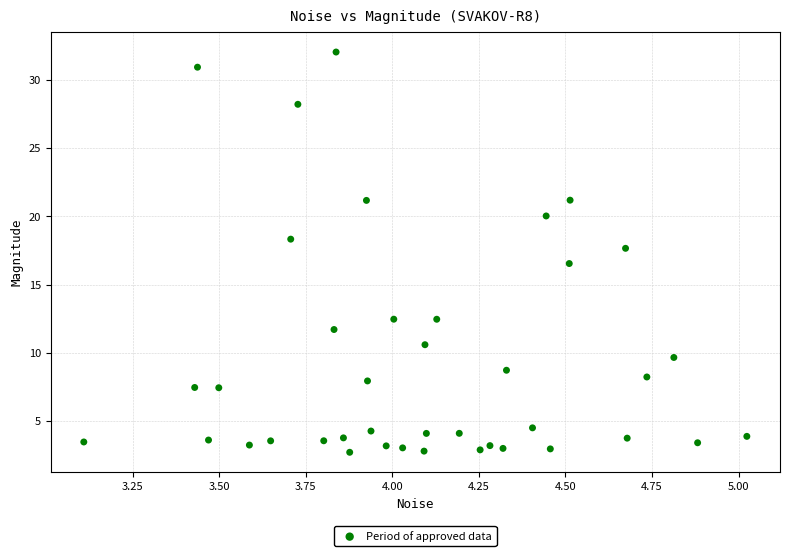

What is the range of Y values (max minus min)?

29.3